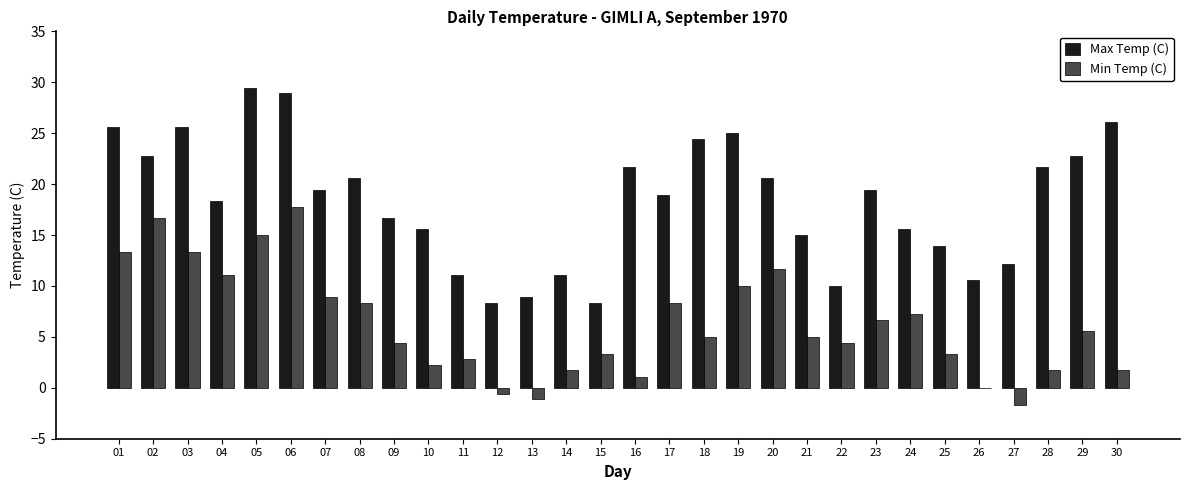

What is the sum of all Max Temp (C) values?

548.5